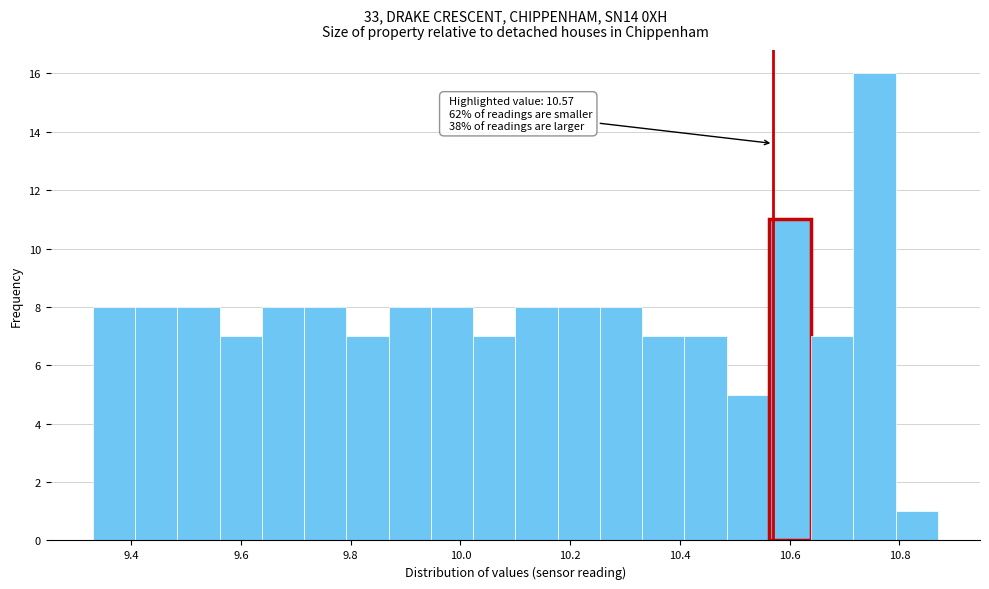

Around what value on the x-axis is the tallest bar? Give the approximate position of its centre, as read against the axis.

10.76